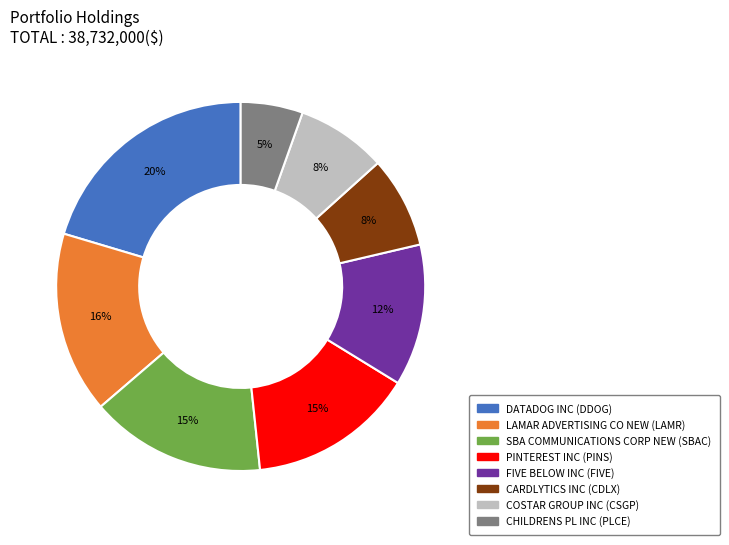

To the nearest percent, what is the combined percentage of CHILDRENS PL INC and PINTEREST INC?

20%